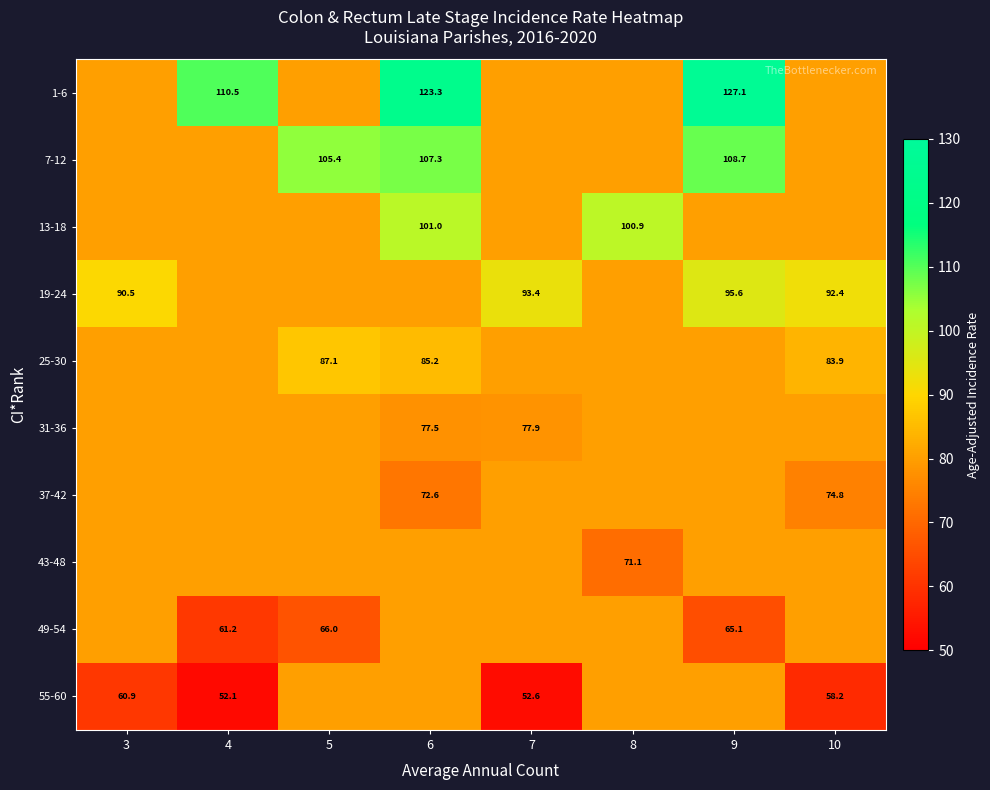

The value of 49-54 at 5 is 66.0. True or false?

True